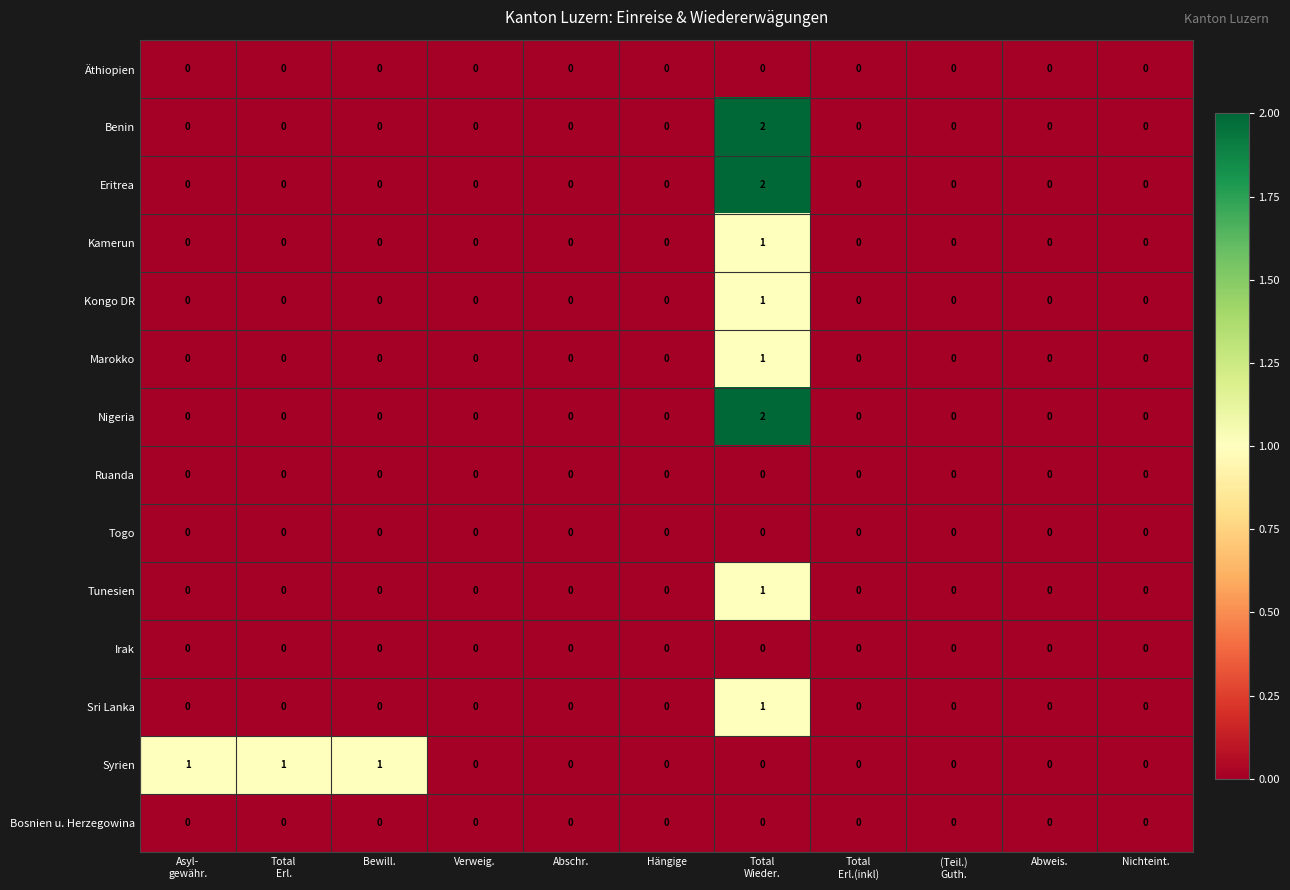

Which series has the largest total across all categories?

Syrien